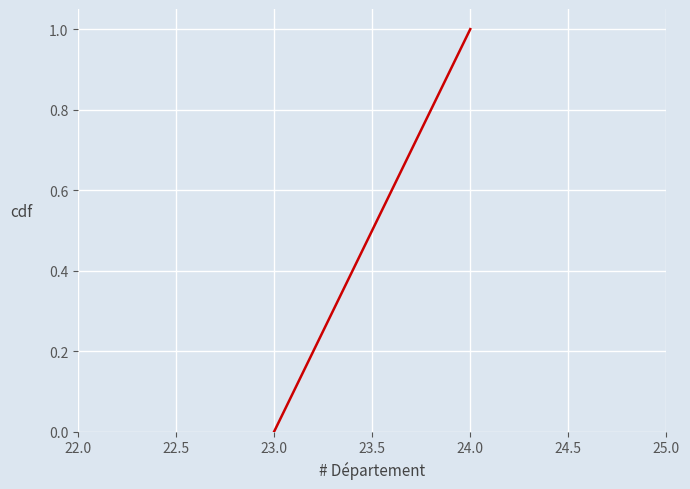

Reading left to right, extract all data points from this chart.

0	1